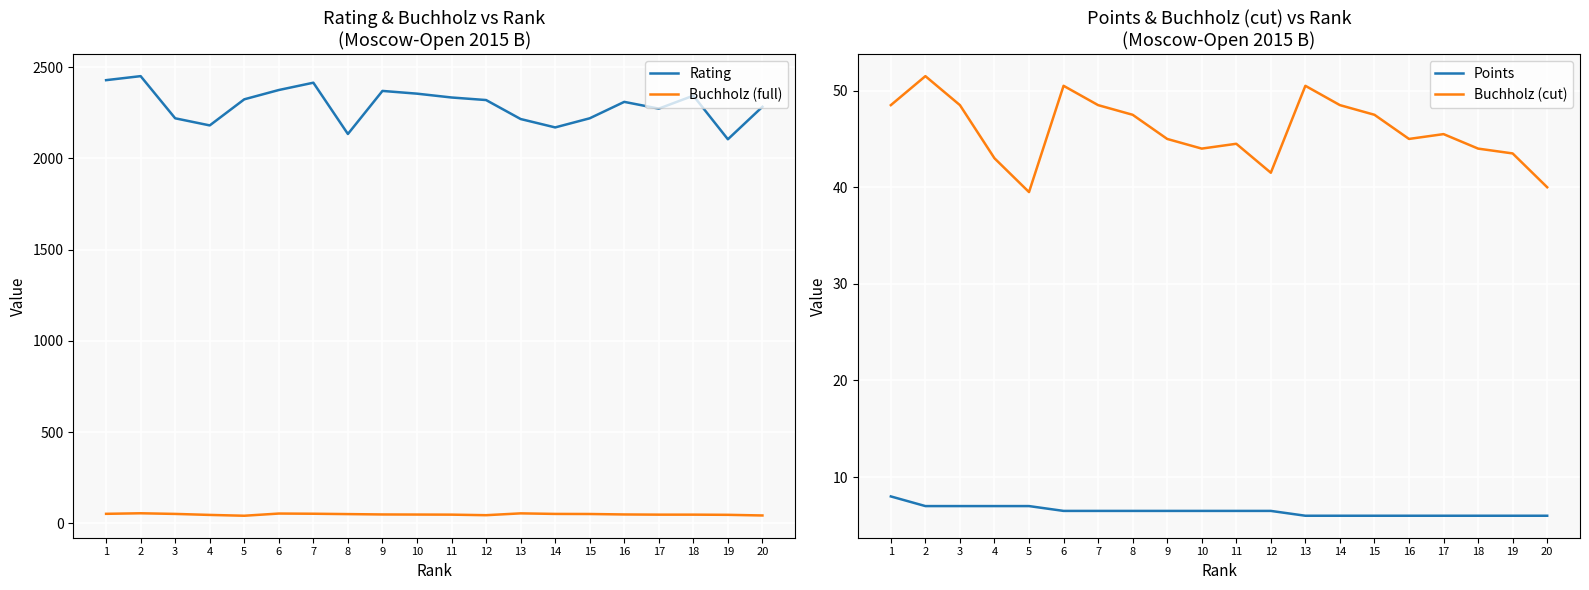

Reading left to right, what are all the values shown in this chart?

Rating: 1=2429.0	2=2451.0	3=2220.0	4=2181.0	5=2324.0	6=2375.0	7=2415.0	8=2134.0	9=2370.0	10=2355.0	11=2334.0	12=2320.0	13=2216.0	14=2170.0	15=2220.0	16=2310.0	17=2273.0	18=2344.0	19=2105.0	20=2283.0
Buchholz (full): 1=52.5	2=55.5	3=52.0	4=46.5	5=42.0	6=54.0	7=53.0	8=51.0	9=49.0	10=48.5	11=48.0	12=45.0	13=55.0	14=52.0	15=51.5	16=49.0	17=48.0	18=48.0	19=47.0	20=43.5
Points: 1=8.0	2=7.0	3=7.0	4=7.0	5=7.0	6=6.5	7=6.5	8=6.5	9=6.5	10=6.5	11=6.5	12=6.5	13=6.0	14=6.0	15=6.0	16=6.0	17=6.0	18=6.0	19=6.0	20=6.0
Buchholz (cut): 1=48.5	2=51.5	3=48.5	4=43.0	5=39.5	6=50.5	7=48.5	8=47.5	9=45.0	10=44.0	11=44.5	12=41.5	13=50.5	14=48.5	15=47.5	16=45.0	17=45.5	18=44.0	19=43.5	20=40.0